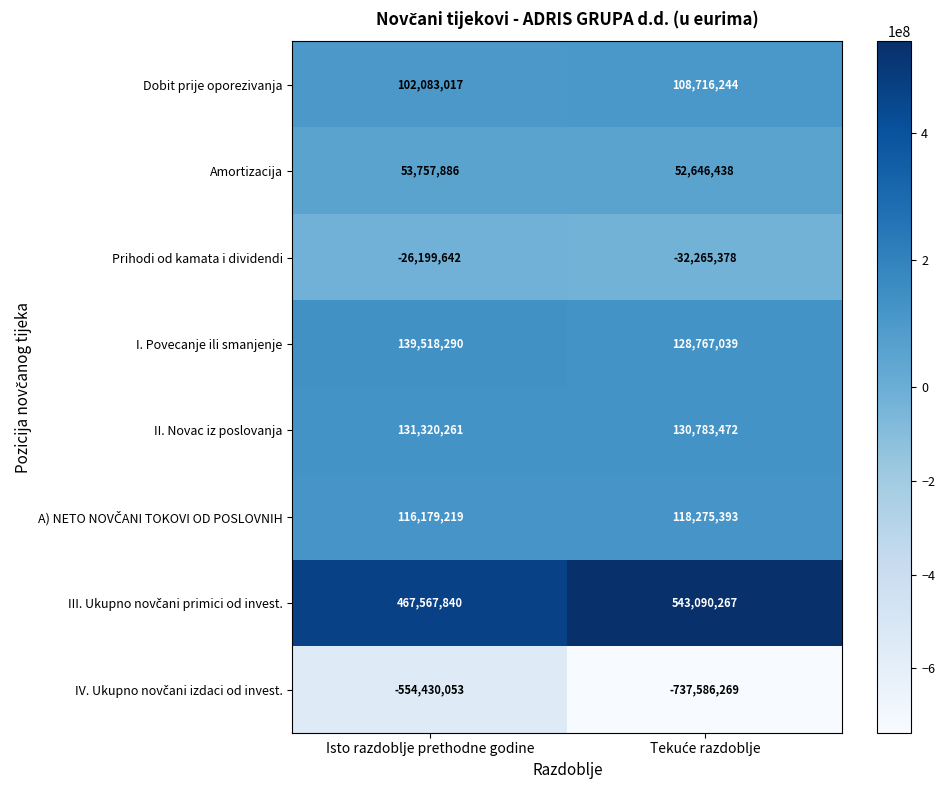

Count the number of categories in the chart.

2